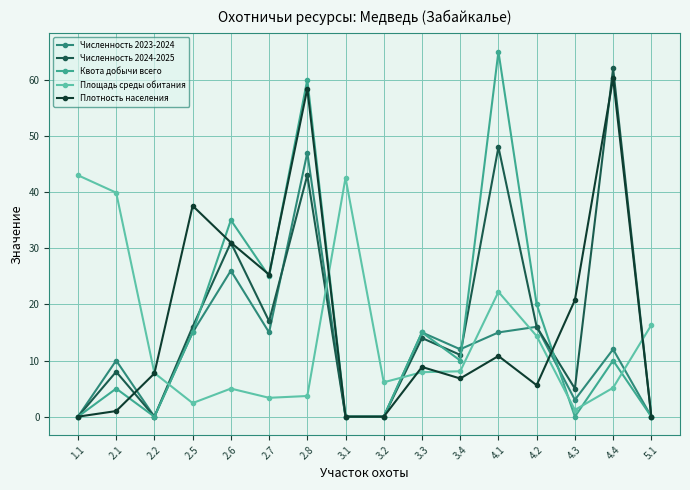

Where is Площадь среды обитания nearest to the value 22?

4.1